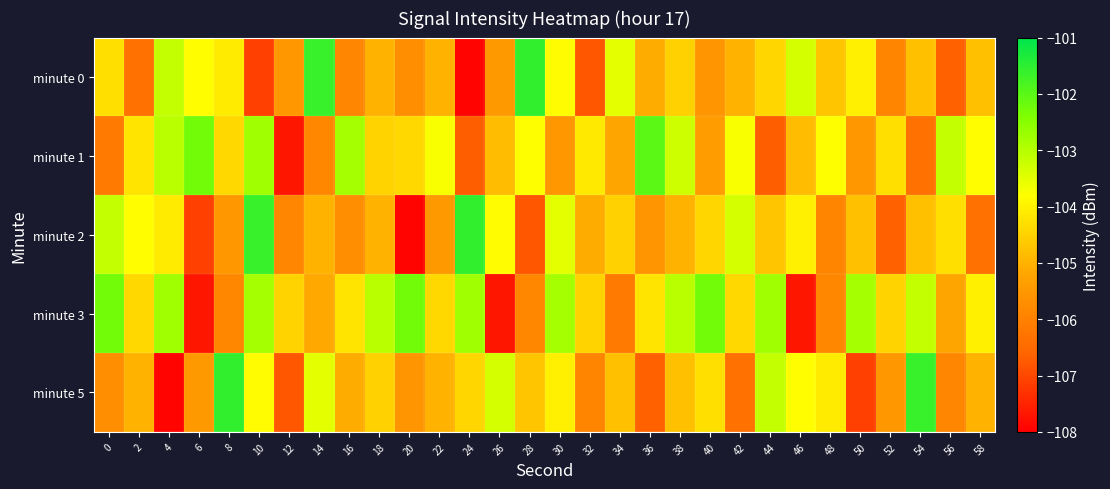

List the series in order of their peak value, highest first.

minute 0, minute 2, minute 5, minute 1, minute 3